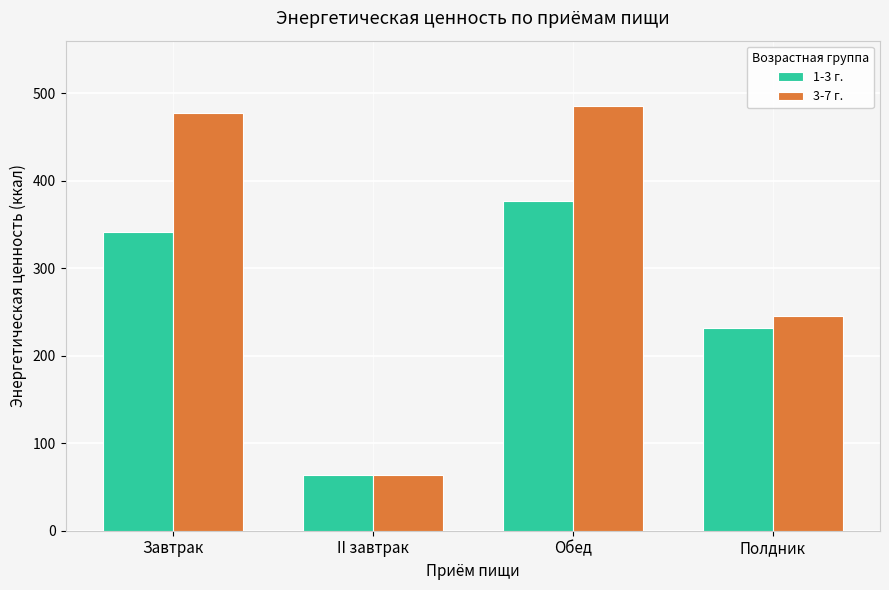

Read the 1-3 г. value at Обед.

376.9